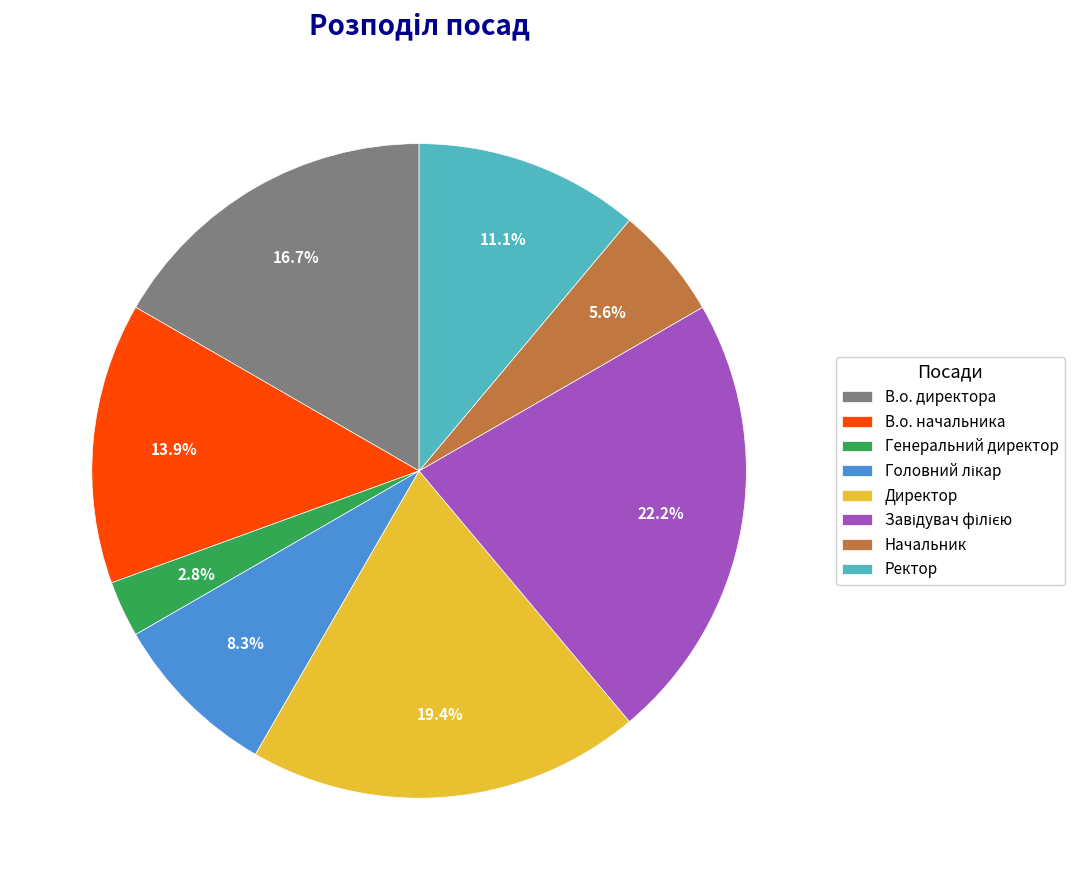

Does Ректор represent more than half of the total?

No